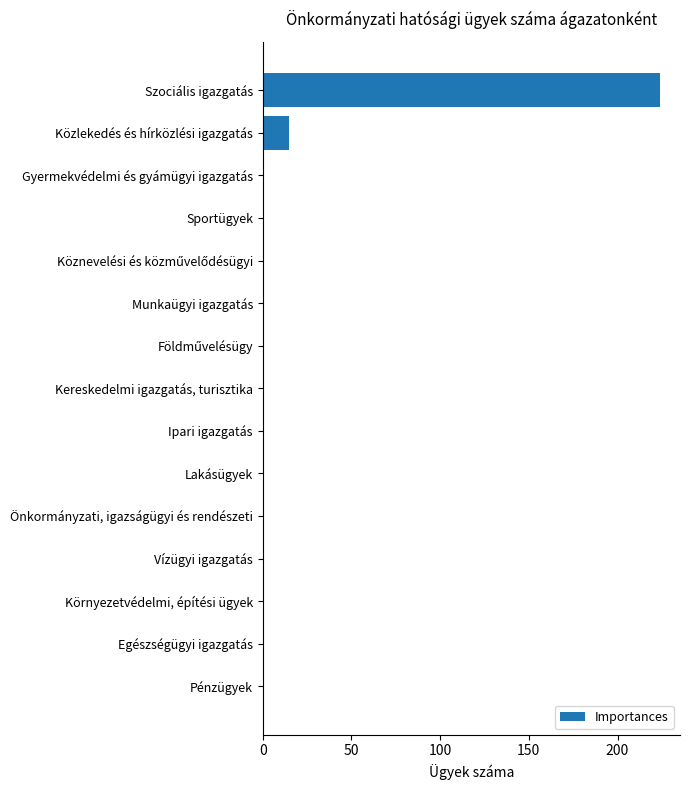

At which category does the chart reach its peak across all series?

Szociális igazgatás